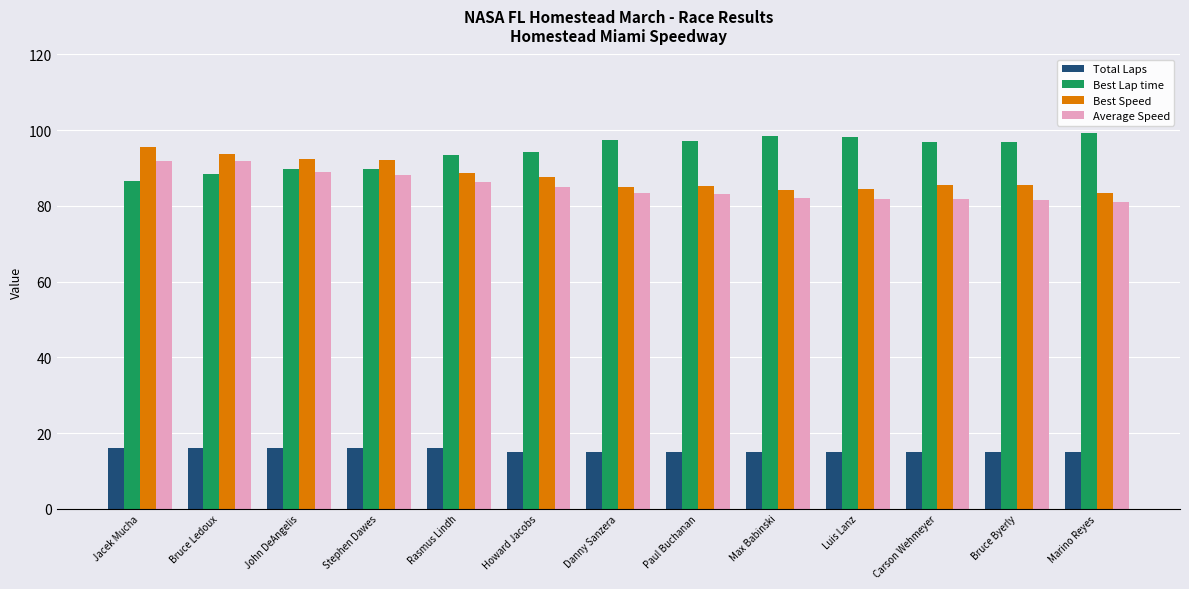

What is the label of the 5th bar from the left?

Rasmus Lindh